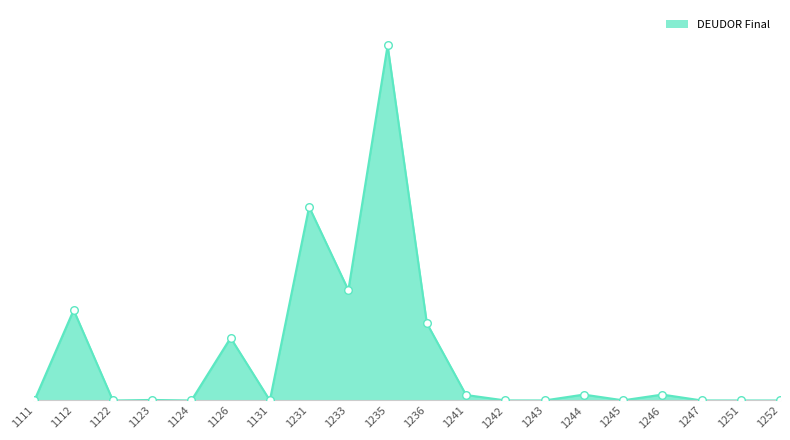

Does the chart have visible grid lines?

No